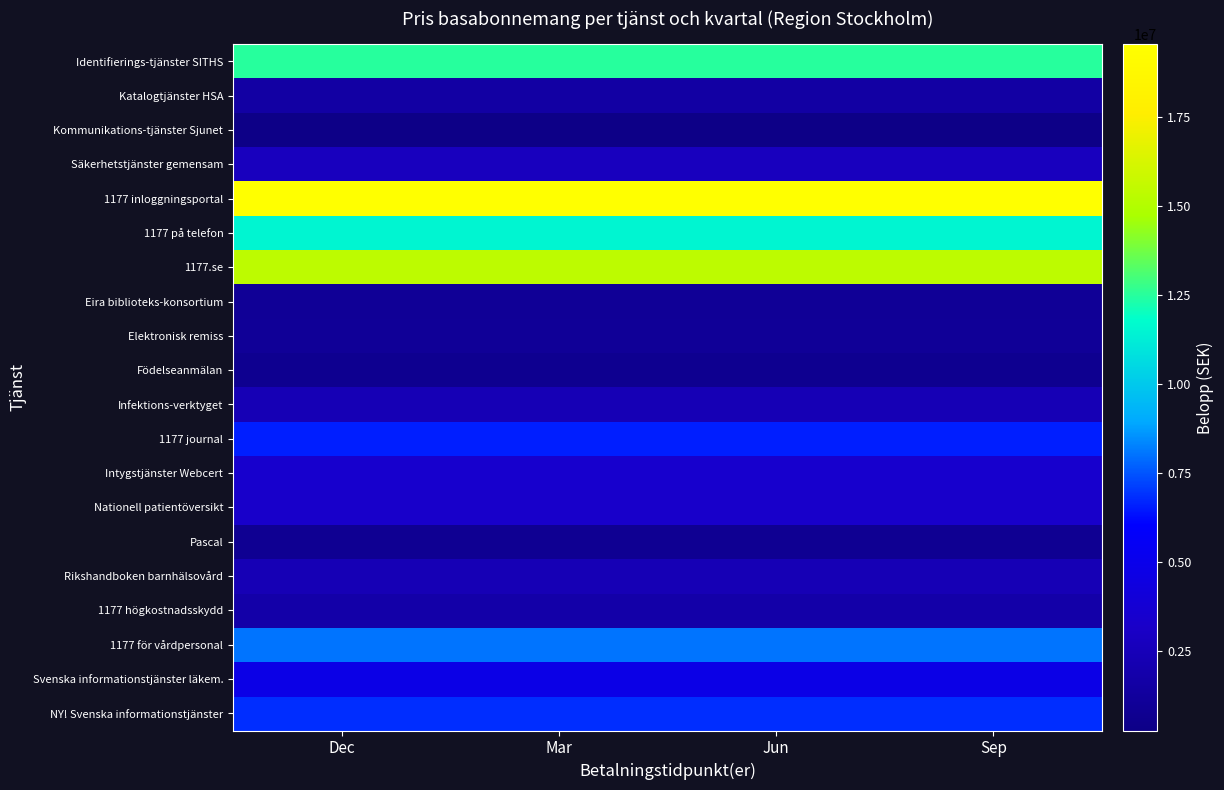

How many distinct data groups are displayed?

20